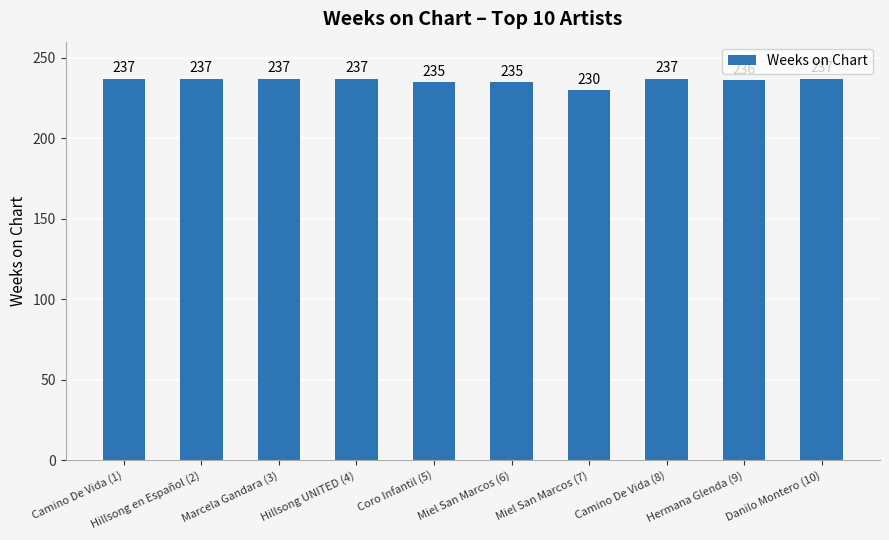

Reading left to right, extract all data points from this chart.

Camino De Vida (1)=237	Hillsong en Español (2)=237	Marcela Gandara (3)=237	Hillsong UNITED (4)=237	Coro Infantil (5)=235	Miel San Marcos (6)=235	Miel San Marcos (7)=230	Camino De Vida (8)=237	Hermana Glenda (9)=236	Danilo Montero (10)=237